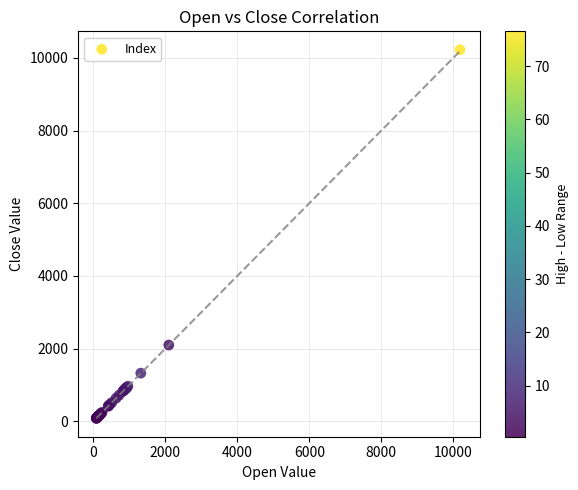

What Y value in the scatter plot is closest to 5151?

2095.8